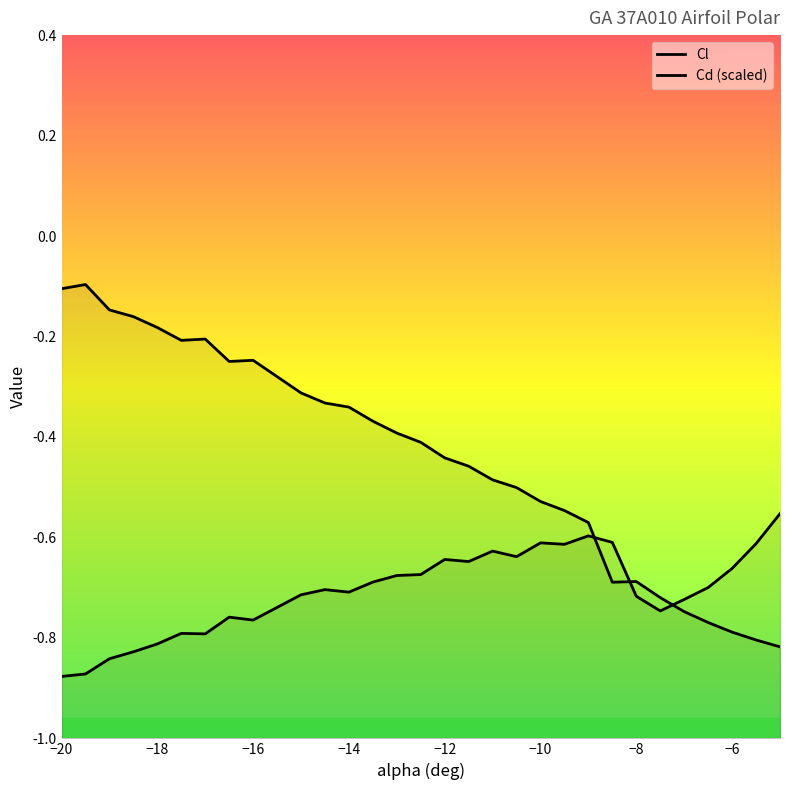

Rank the categories by Cd value from lowest to highest.

-5, -5.5, -6, -6.5, -7, -7.5, -8.5, -8, -9, -9.5, -10, -10.5, -11, -11.5, -12, -12.5, -13, -13.5, -14, -14.5, -15, -16.5, -16, -17.5, -17, -18, -18.5, -19, -20, -19.5